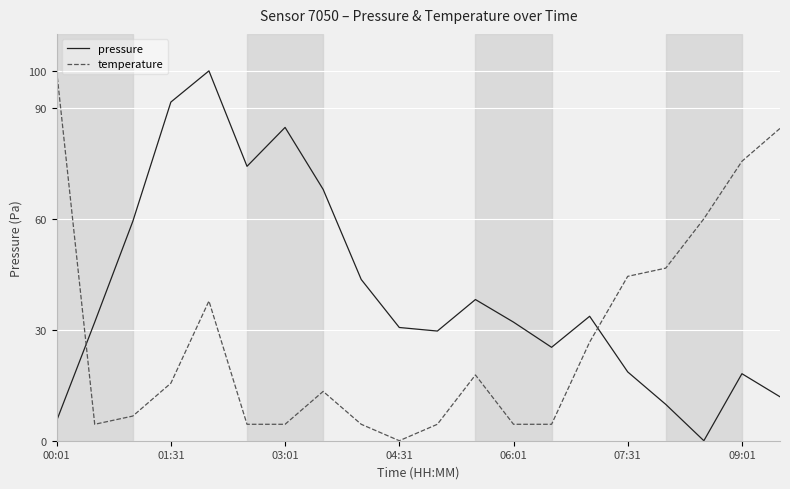

Which series has the largest total across all categories?

pressure